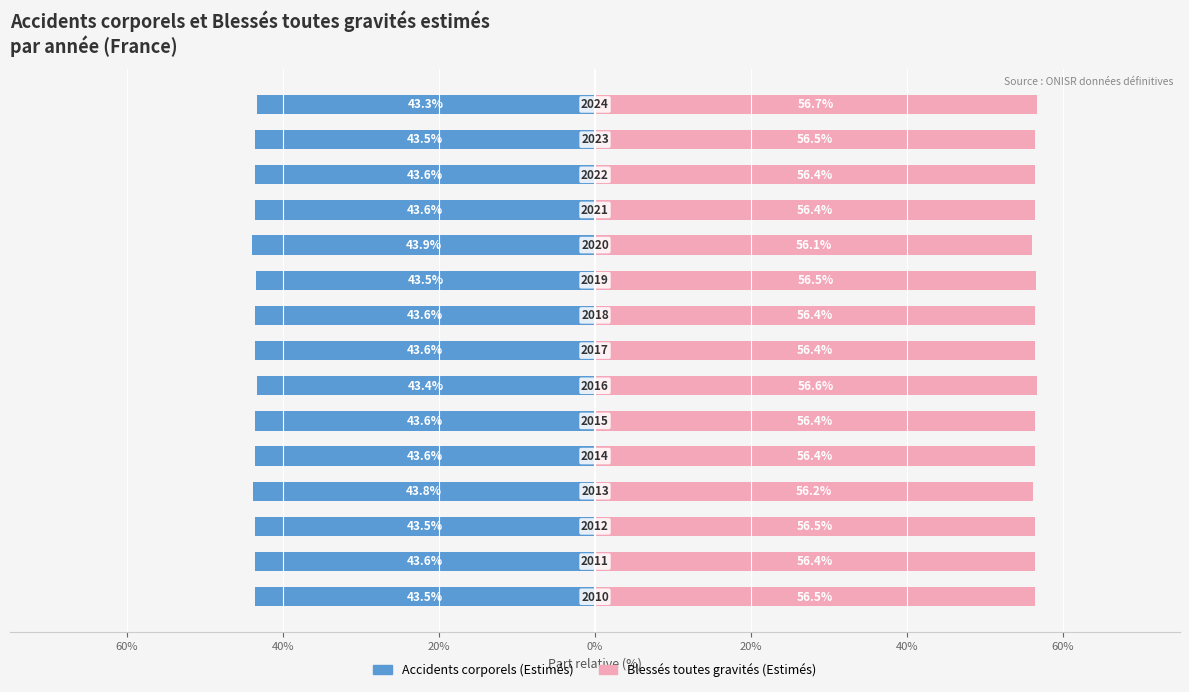

What is the approximate value of Blessés toutes gravités (Estimés) at 0%?

56.2